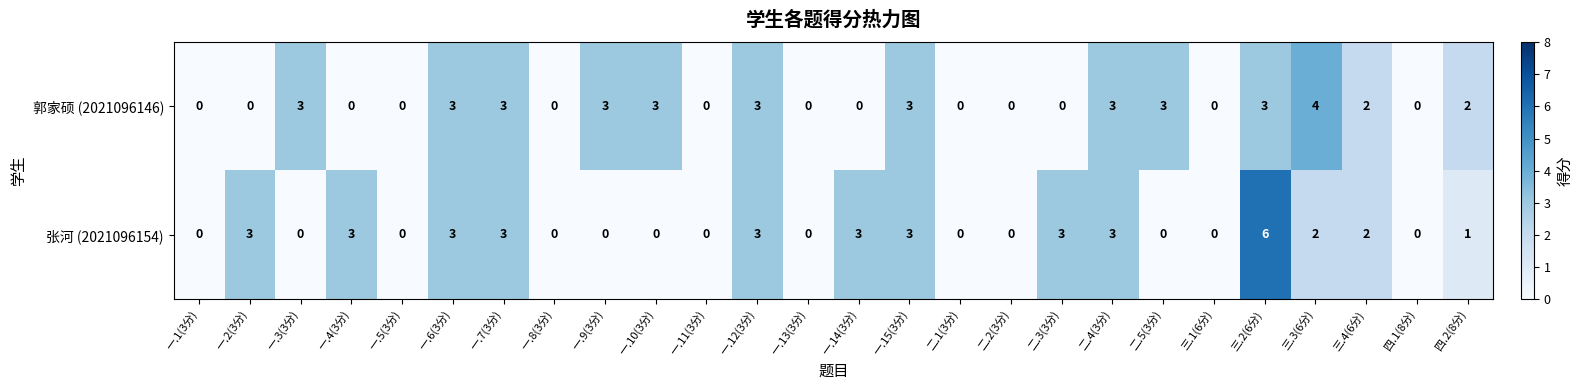

What is the approximate value of 张河 (2021096154) at 三.2(6分)?

6